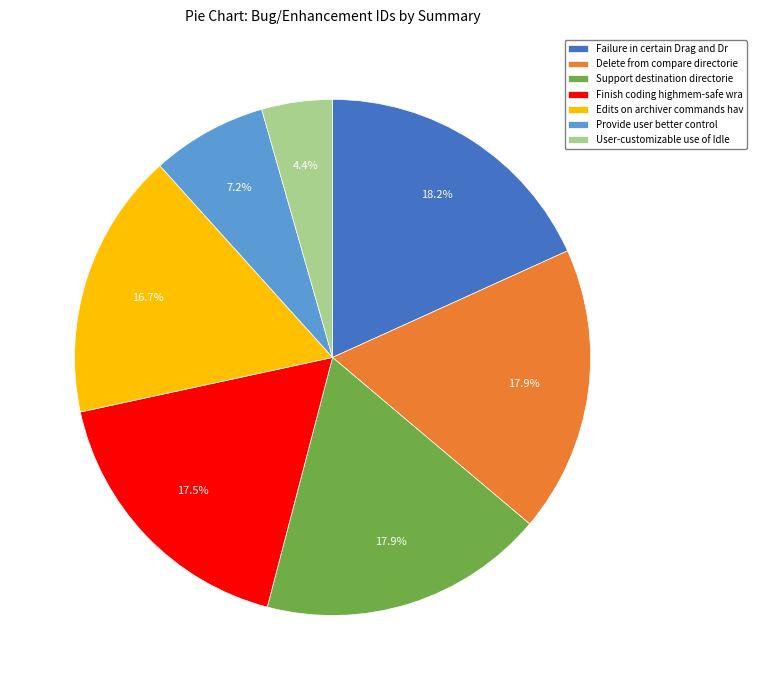

What percentage is NOT represented by Provide user better control?

92.8%